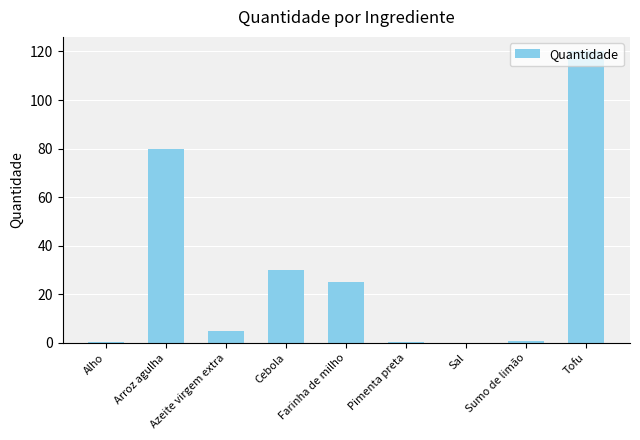

What value does the data have at Azeite virgem extra?

5.0